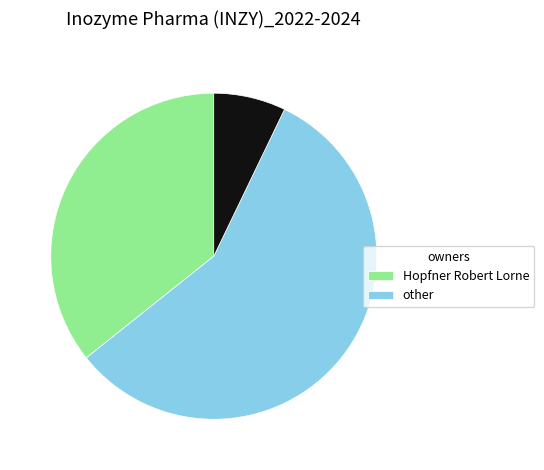

Does any single category account for the majority?

Yes